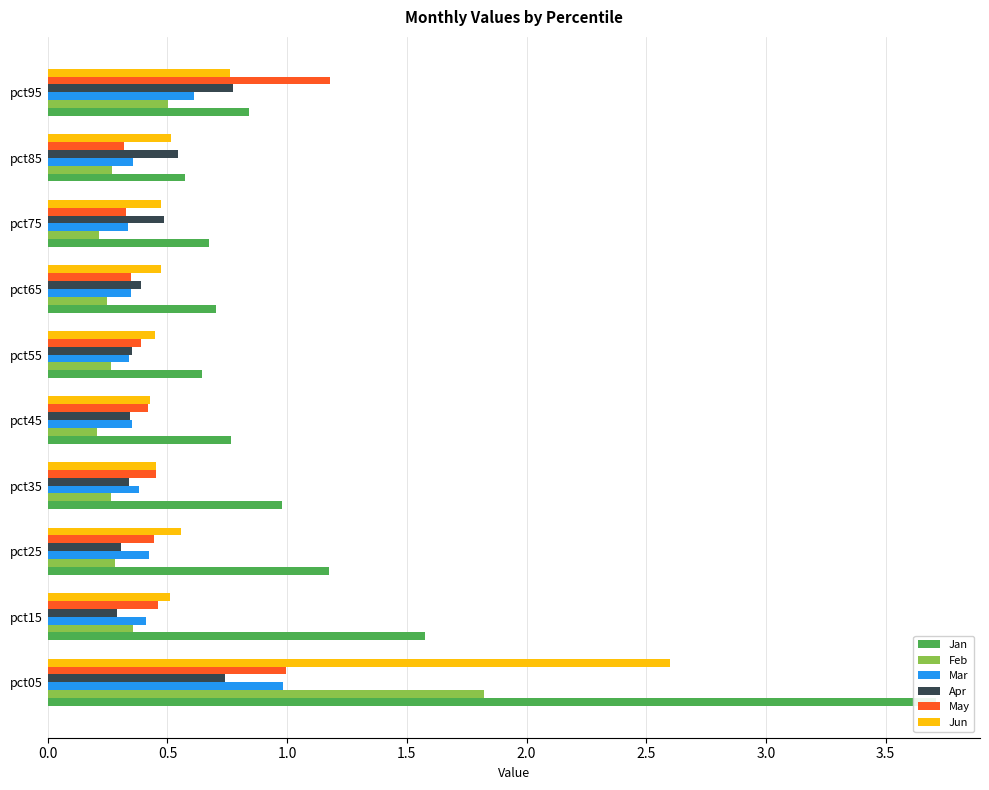

Which series changed the most between pct25 and pct75?

Jan